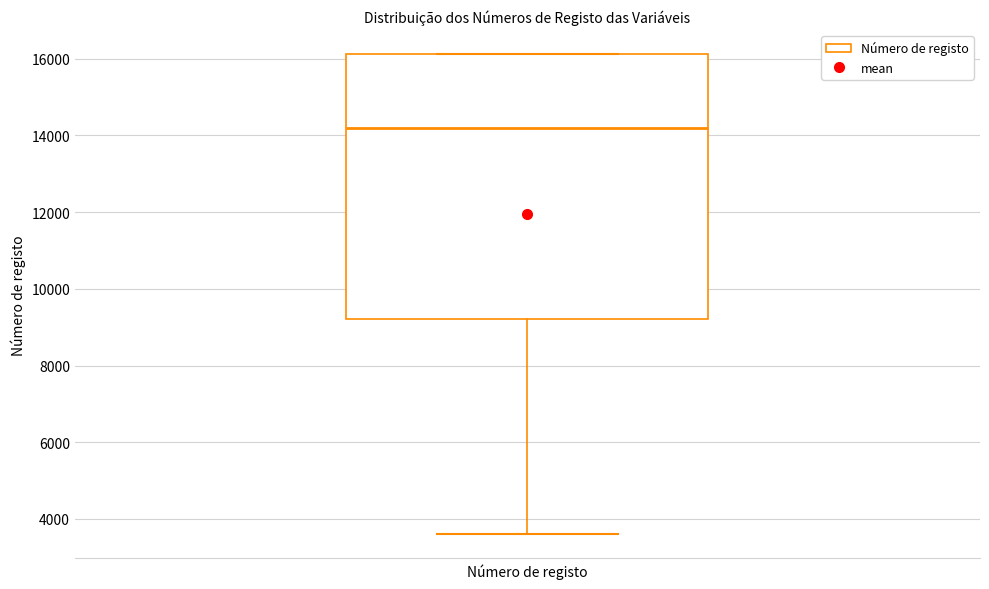

Where does the lower whisker of the box for Número de registo end on the y-axis? The values are not printed on the chart, so give them approximately, as read against the axis.

3600